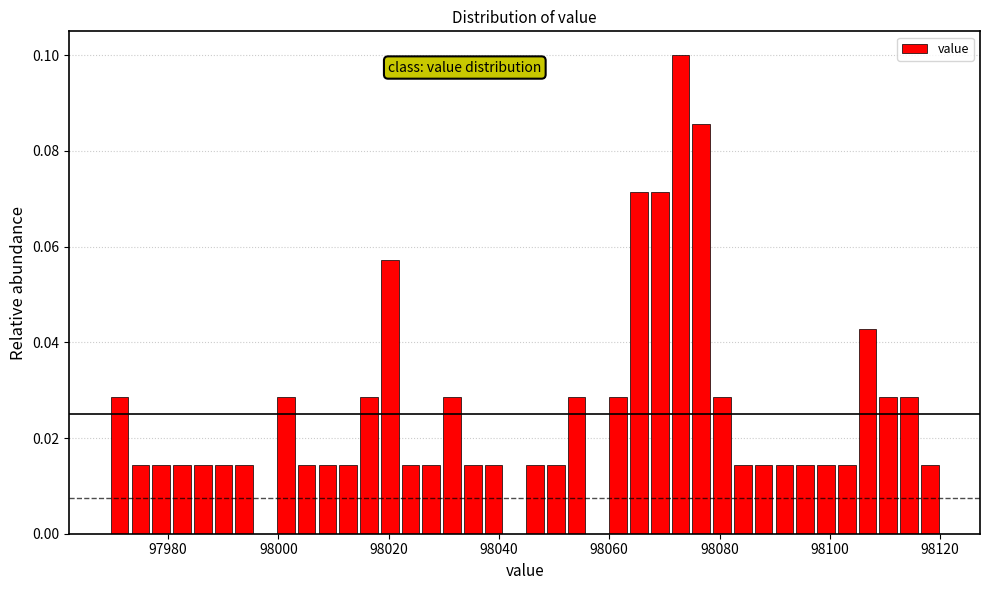

Read against the x-axis, roughly where is the centre of the tallest bar?

98072